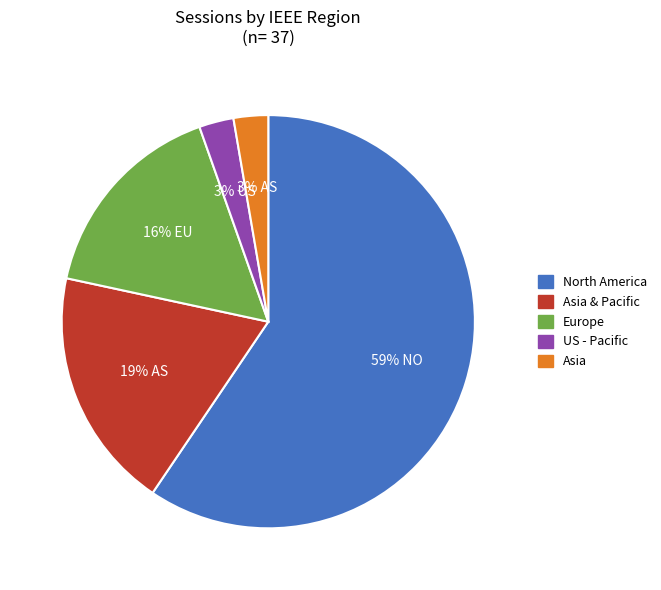

To the nearest percent, what is the average slice percentage?

20%